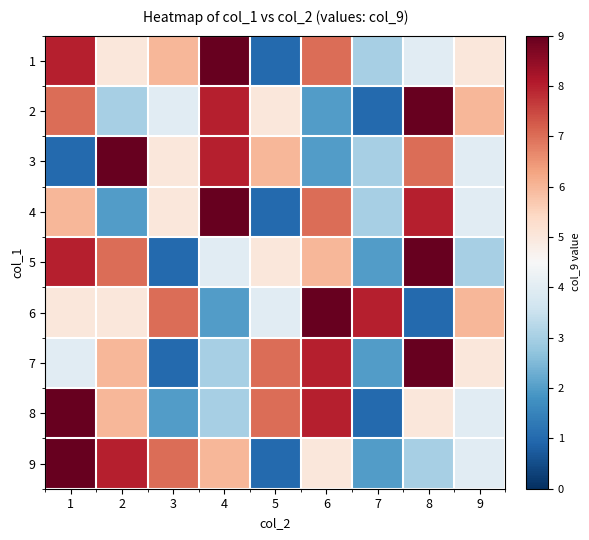

What is the difference between the highest and lowest values at 7?

7